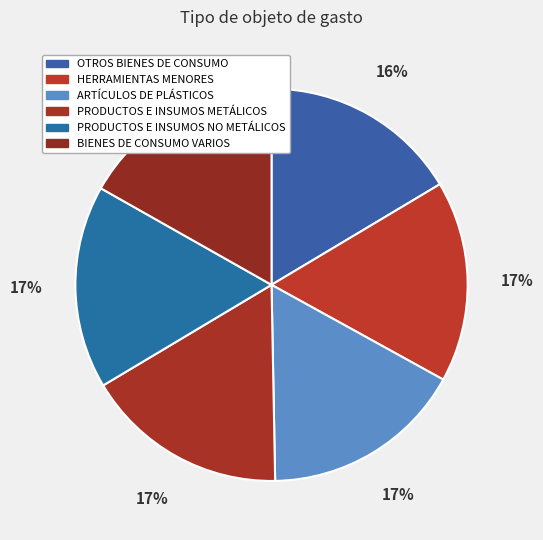

To the nearest percent, what is the combined percentage of ARTÍCULOS DE PLÁSTICOS and HERRAMIENTAS MENORES?

33%